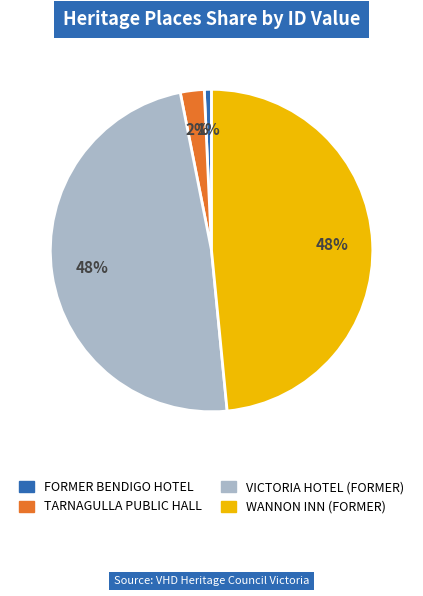

Does TARNAGULLA PUBLIC HALL represent more than half of the total?

No